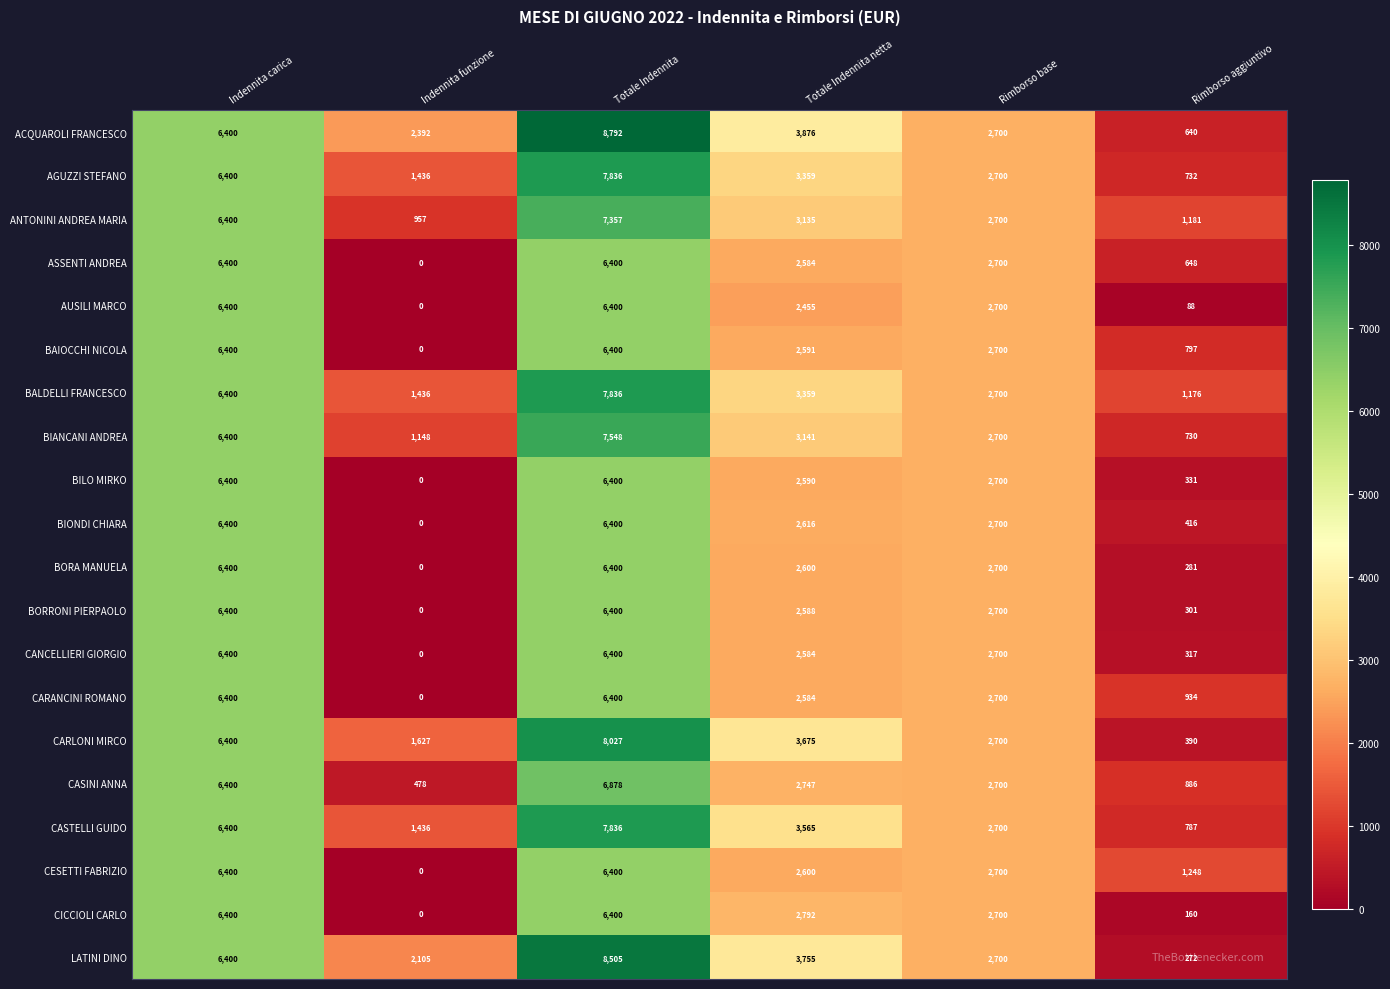

What is the maximum value shown in the chart?

8792